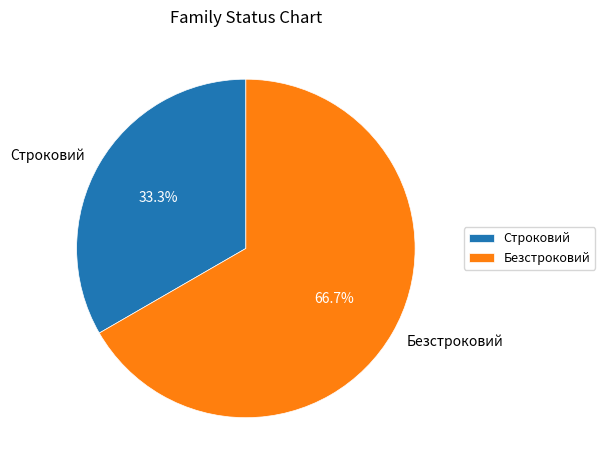

To the nearest percent, what percentage of the pie is Строковий?

33%